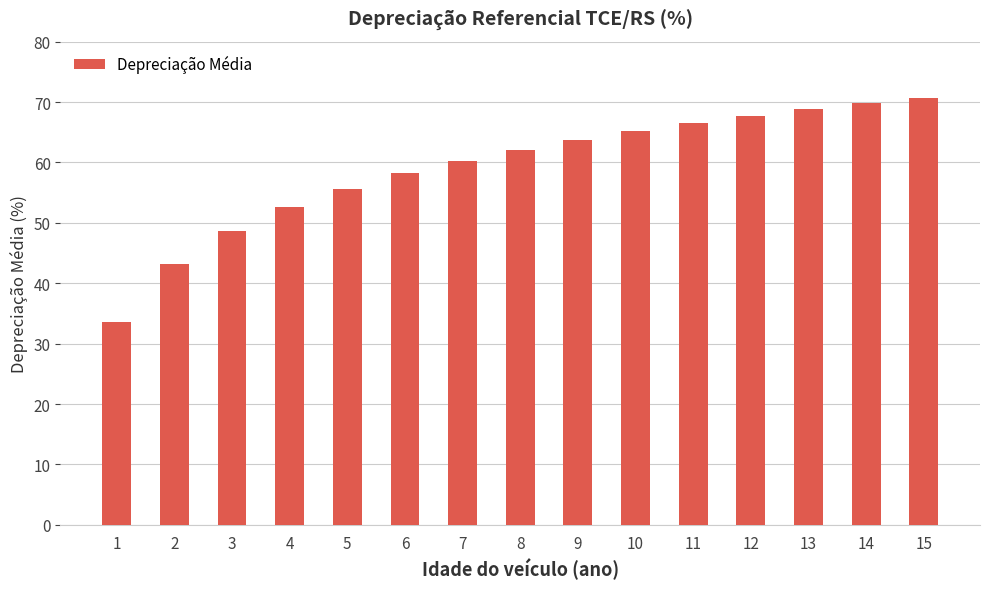

What is the minimum value shown in the chart?

33.6